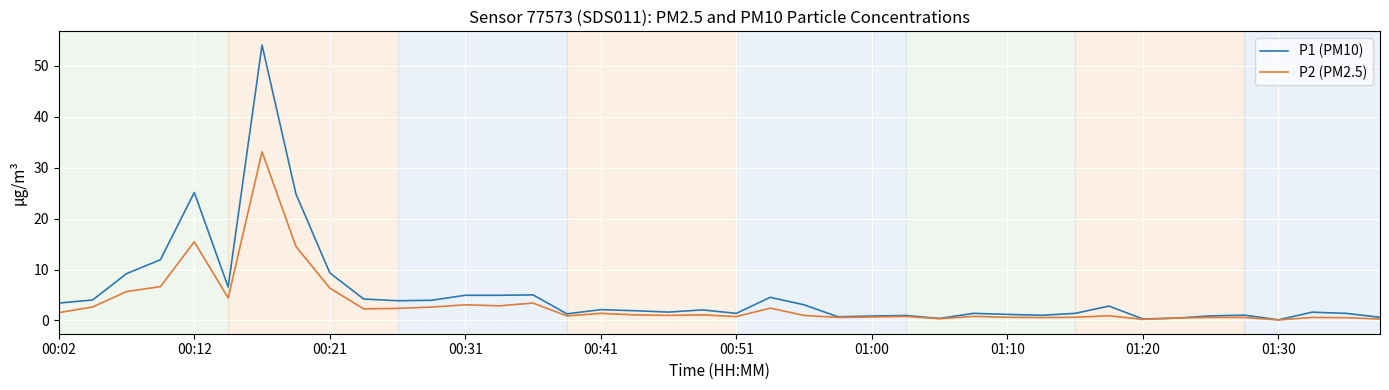

What is the maximum value for P1 (PM10)?

54.1